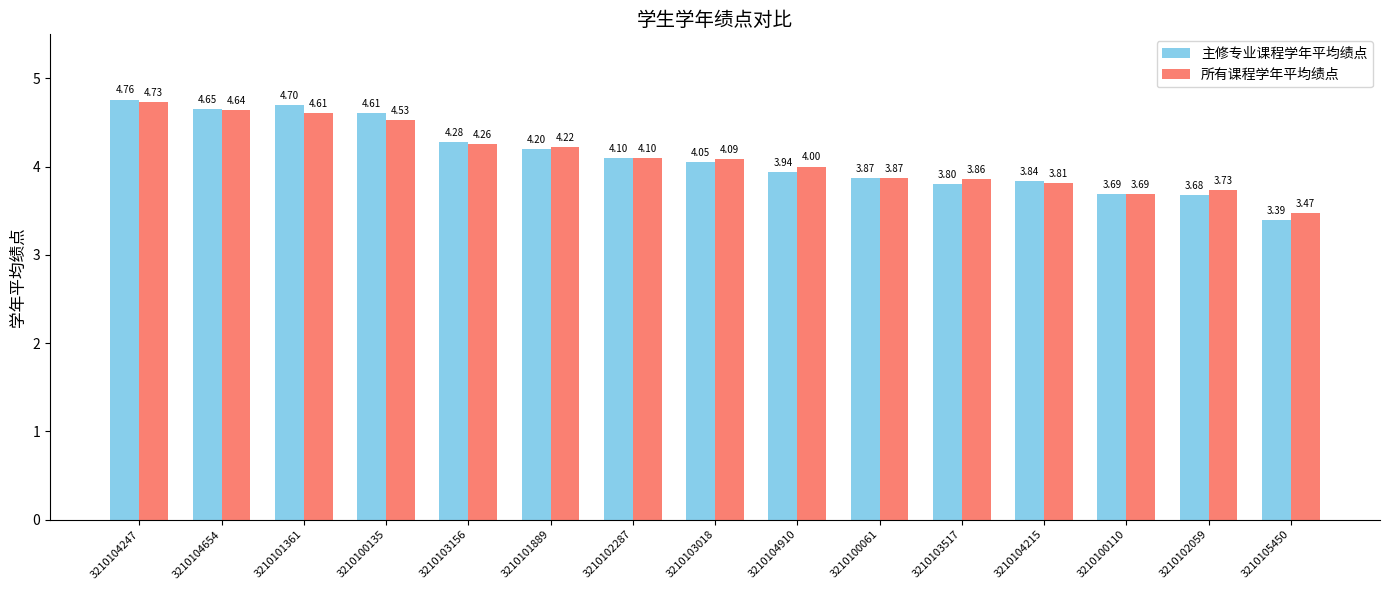

How many groups of bars are there?

15